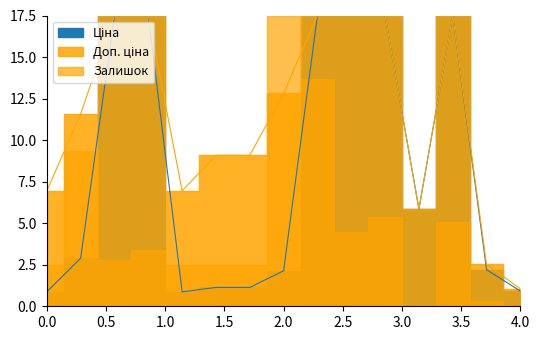

How many lines are shown in the chart?

2